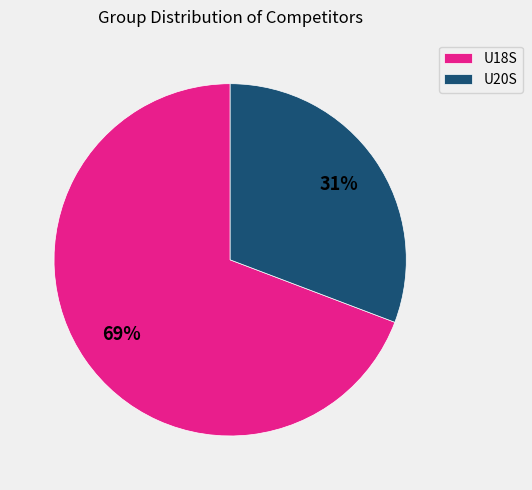

Does any single category account for the majority?

Yes